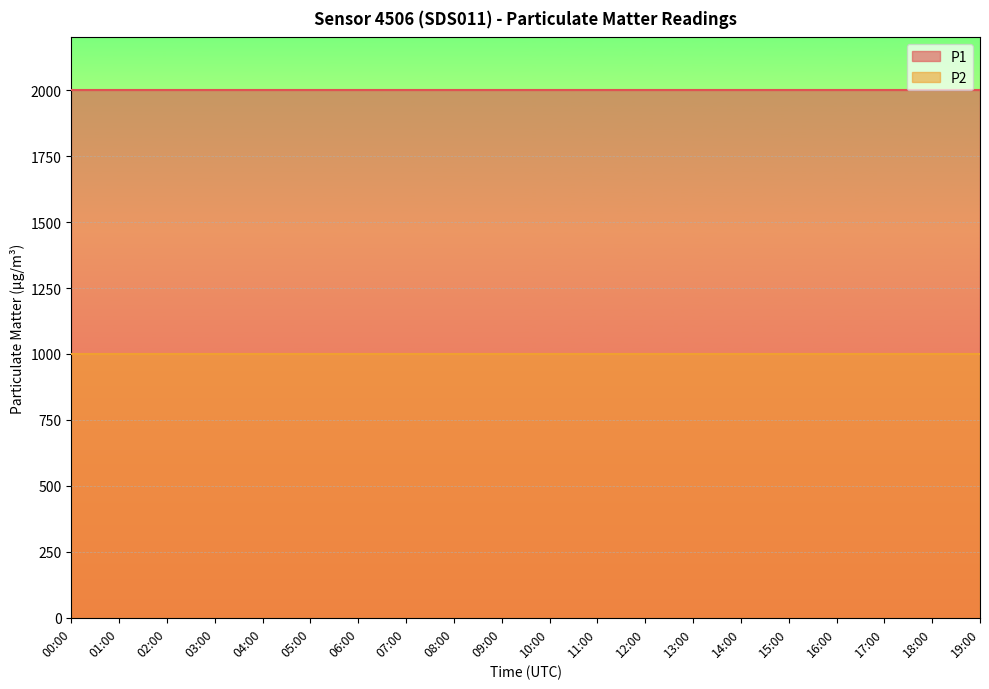

True or false: P2 and P1 intersect in this chart.

False